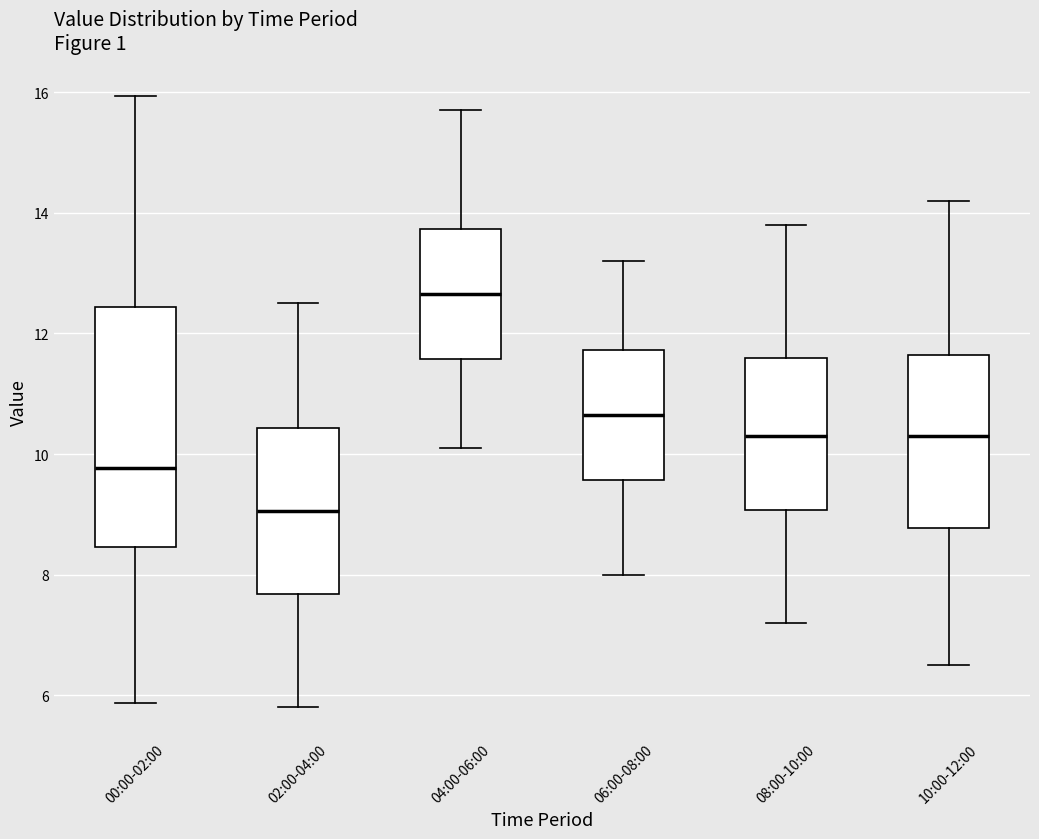

Comparing the boxes themselves (not the whiskers), which one is the tallest?

00:00-02:00